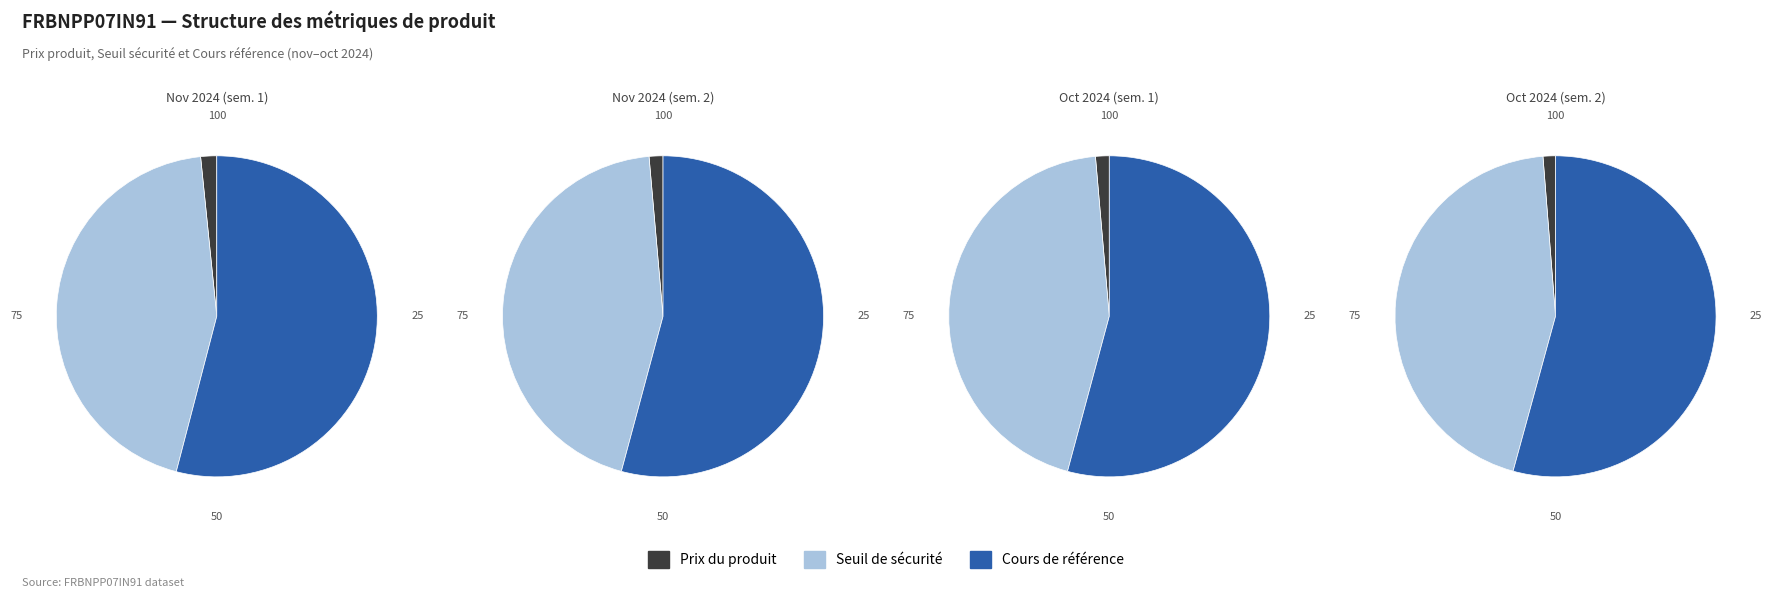

Count the number of slices in the pie.

12